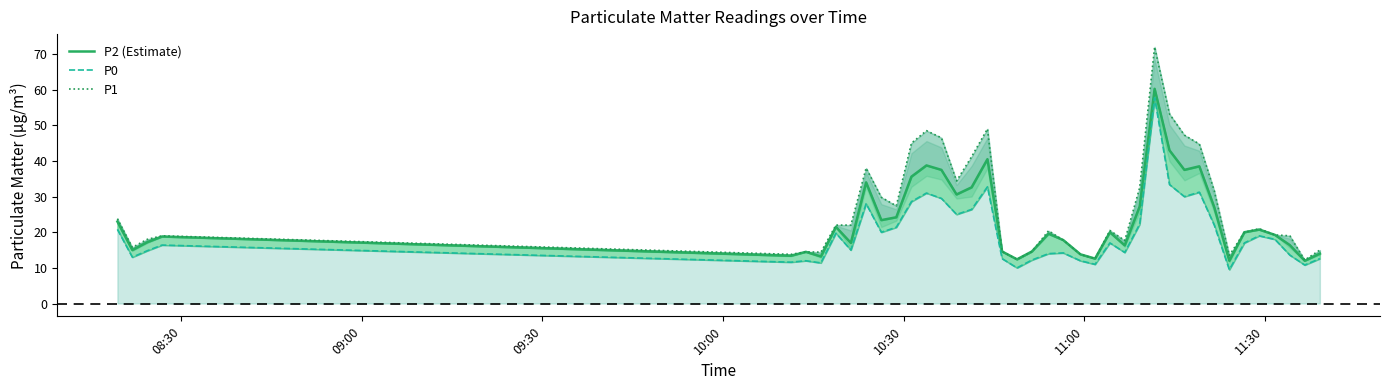

In P0, how many points are lower than both neighbors (excluding endpoints)?

12